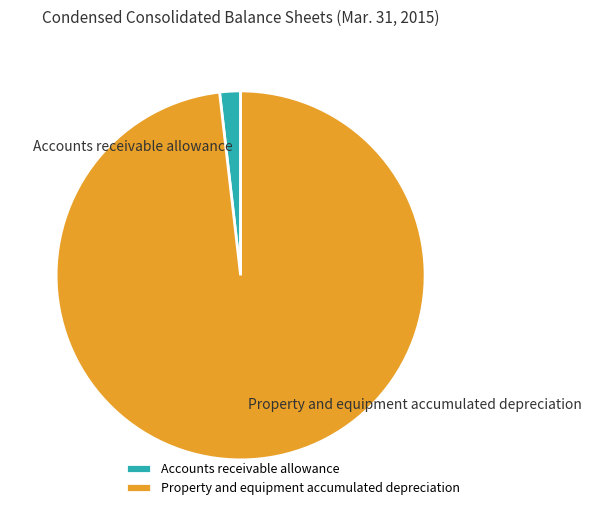

Which category has the biggest portion of the pie?

Property and equipment accumulated depreciation